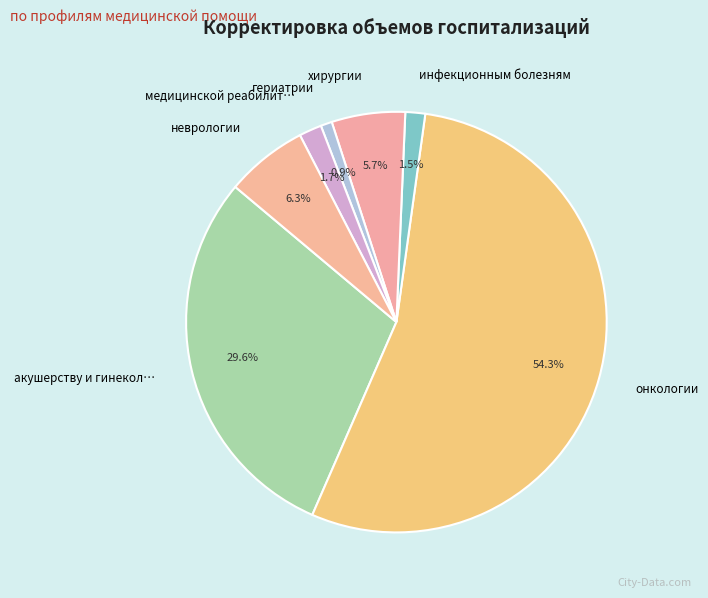

To the nearest percent, what is the average slice percentage?

14%